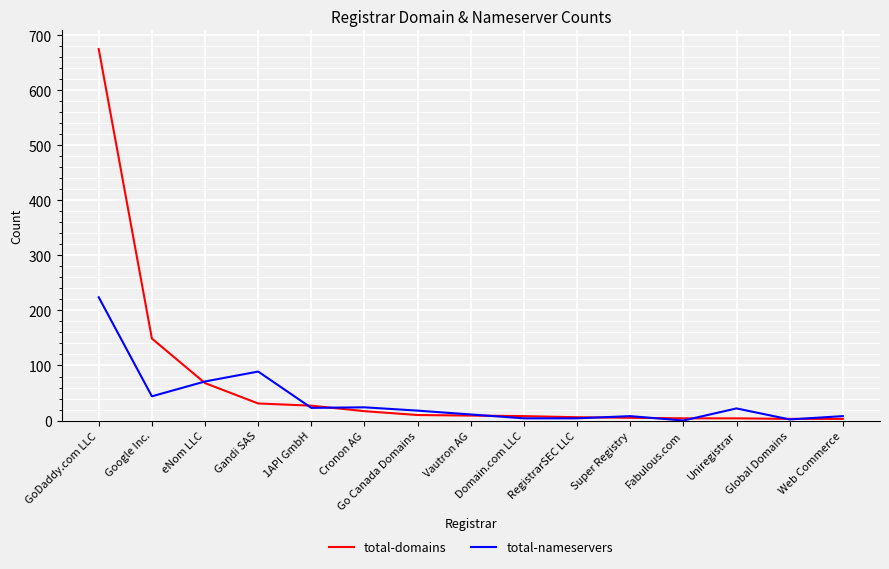

What is the difference between the highest and lowest values at Google Inc.?

105